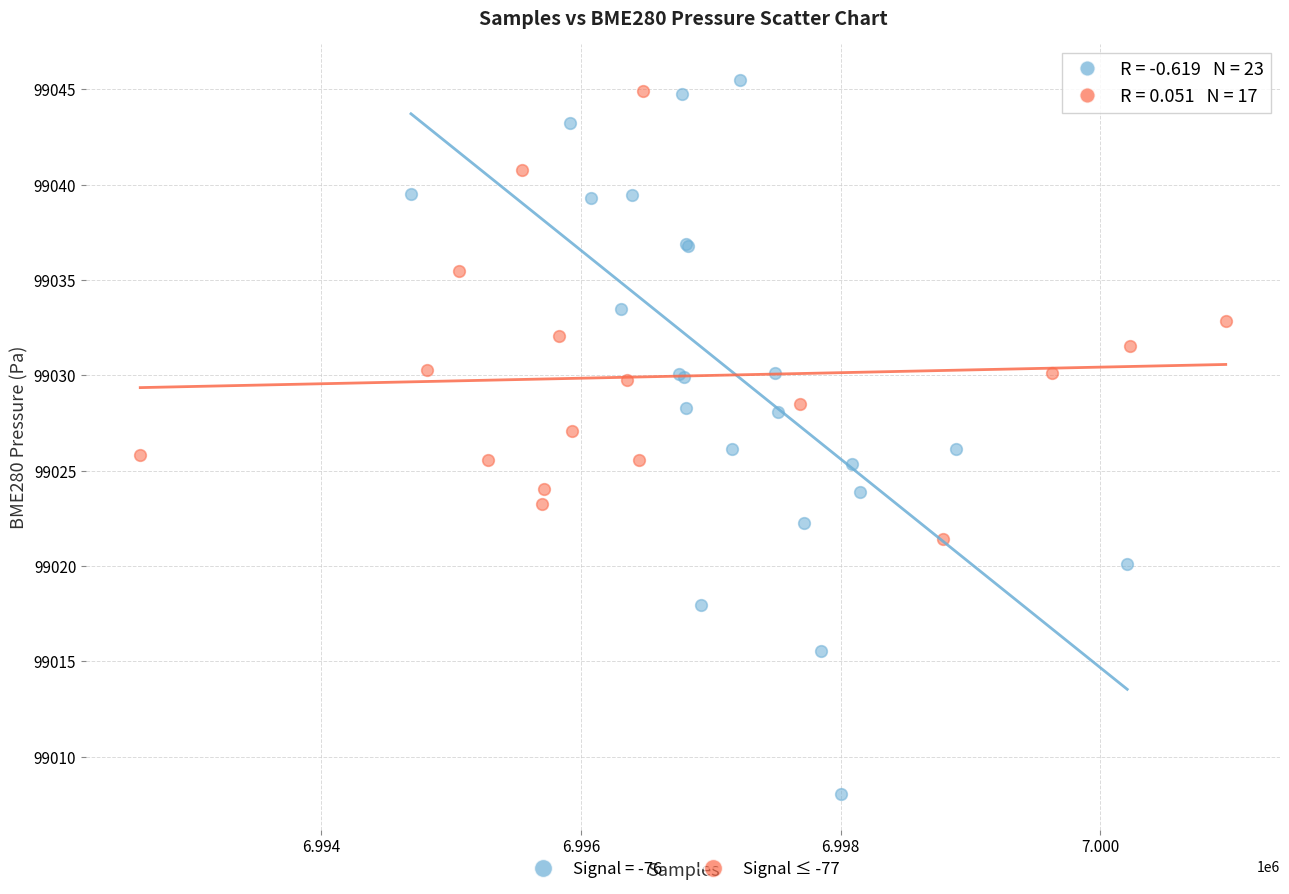

Which series has the widest spread of Y values?

Signal = -76